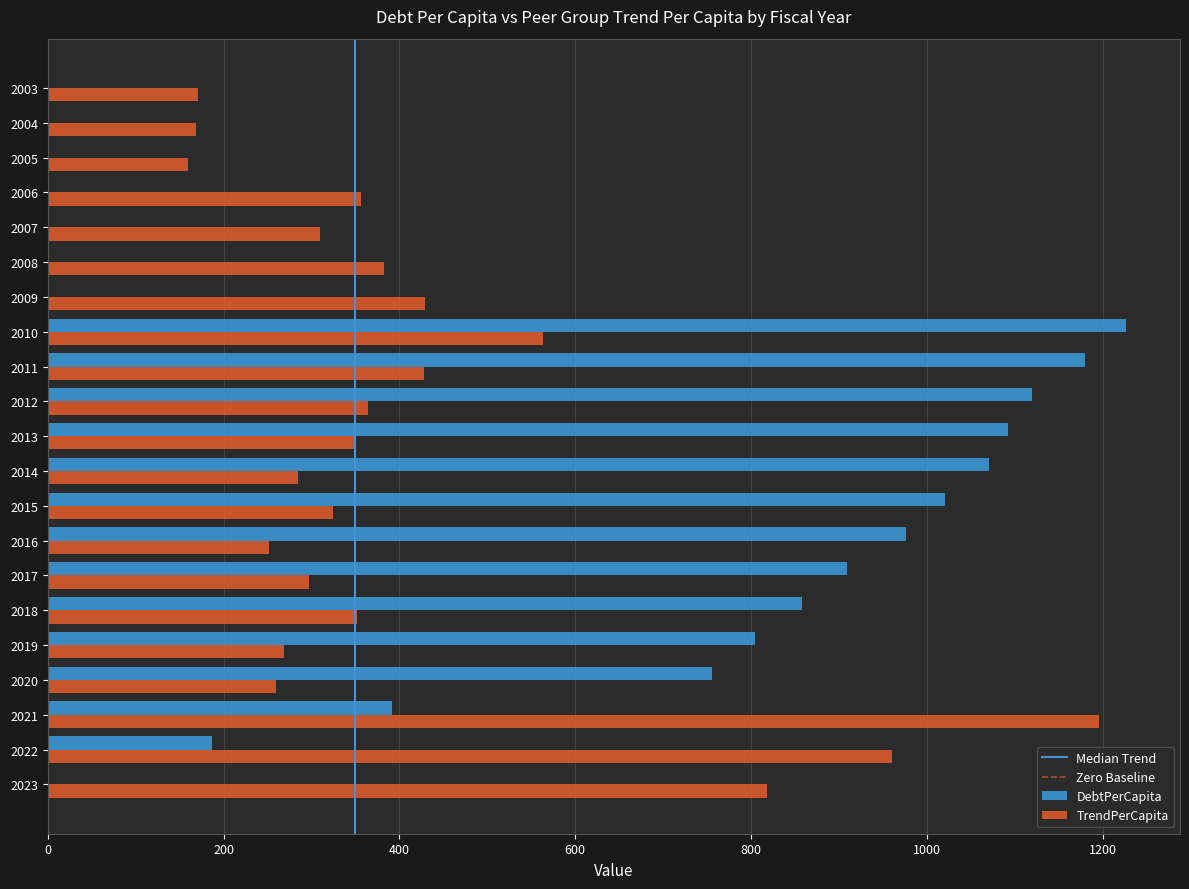

Count the number of categories in the chart.

21